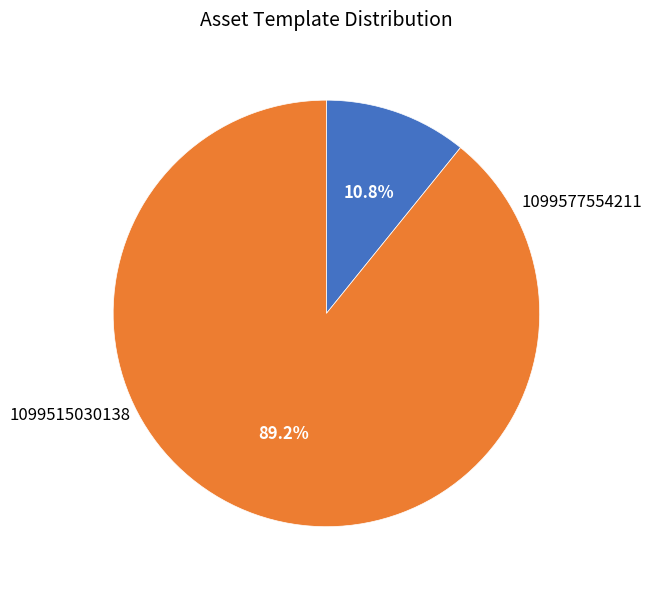

To the nearest percent, what is the difference between the 1099577554211 and 1099515030138 slice percentages?

78%